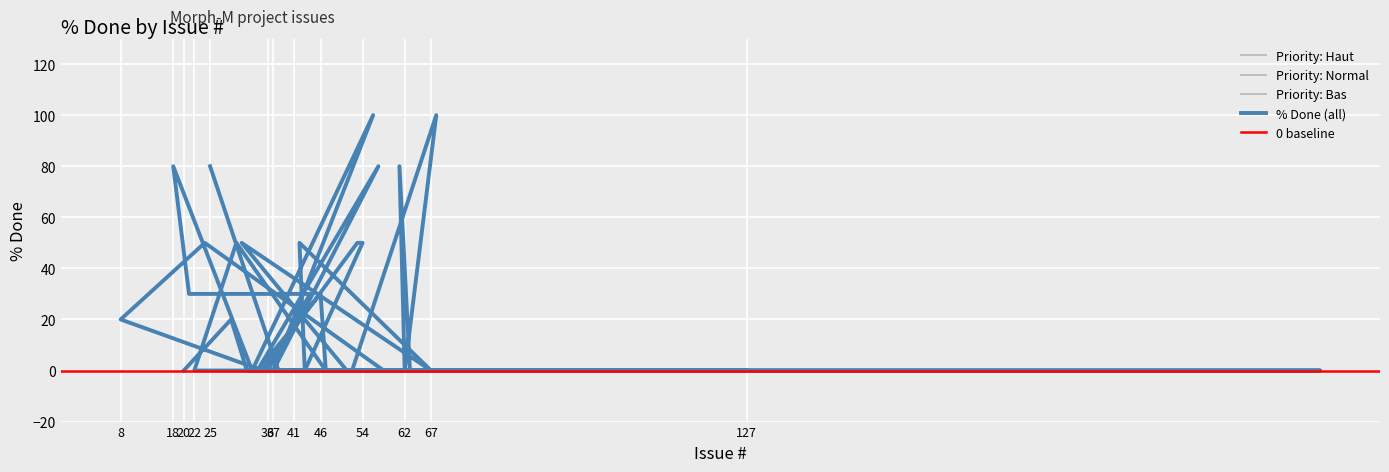

How many data points are above 0?

17